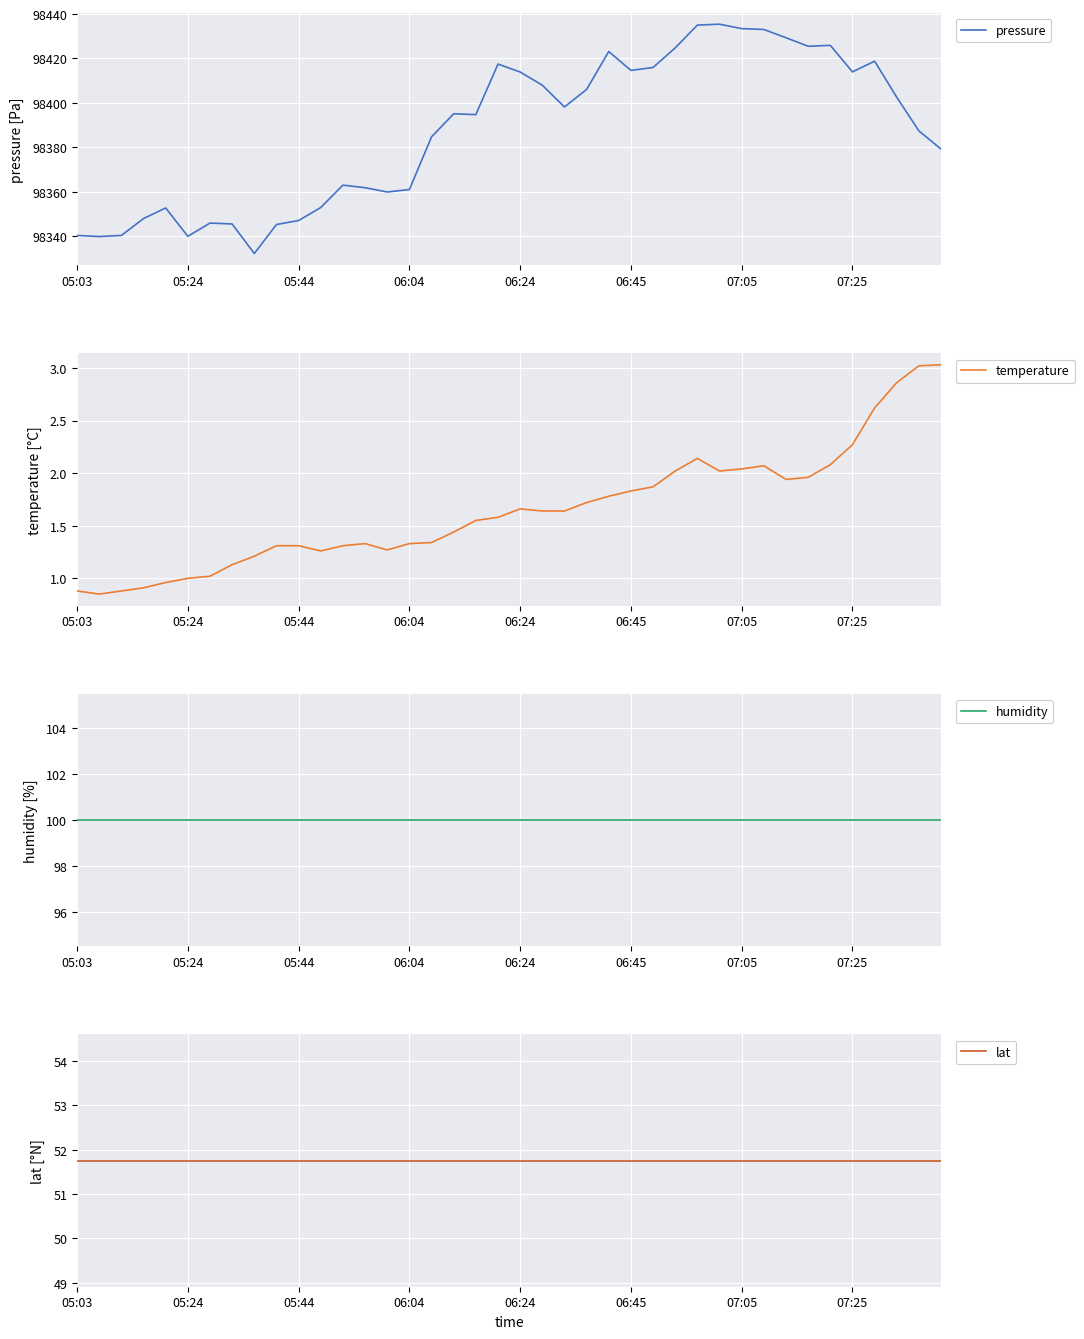

What position from the left is 39?

40